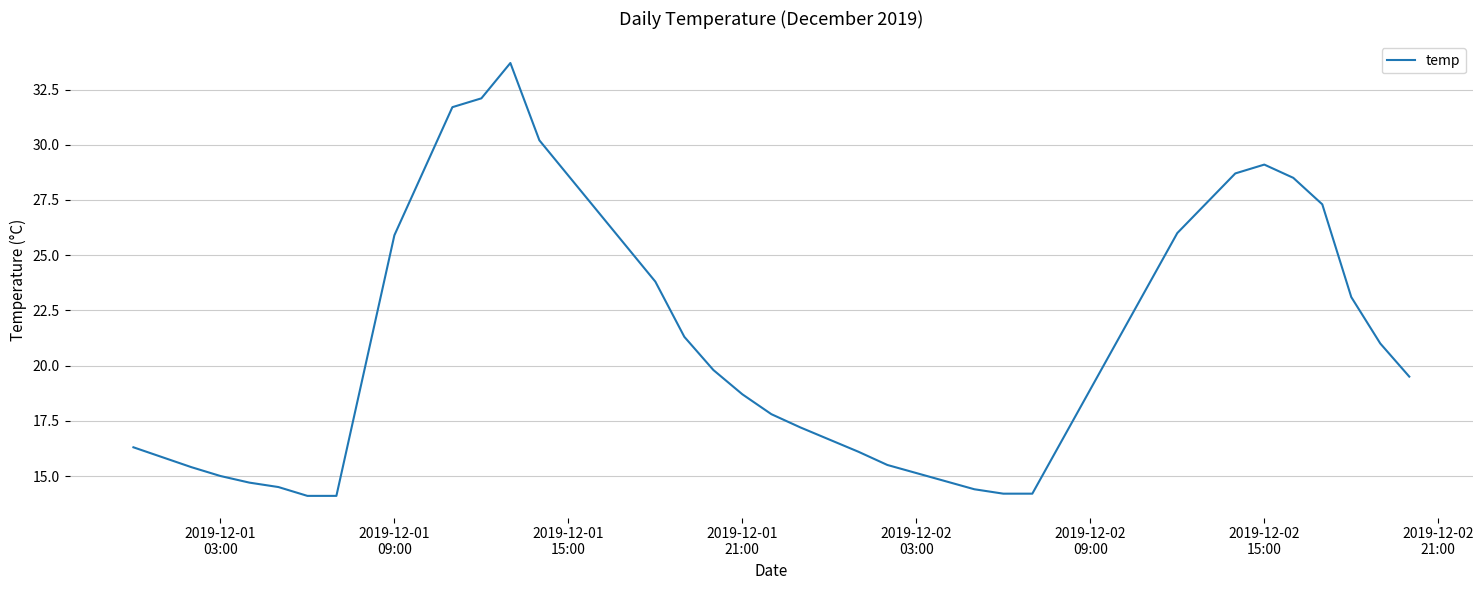

What is the maximum value shown in the chart?

33.7